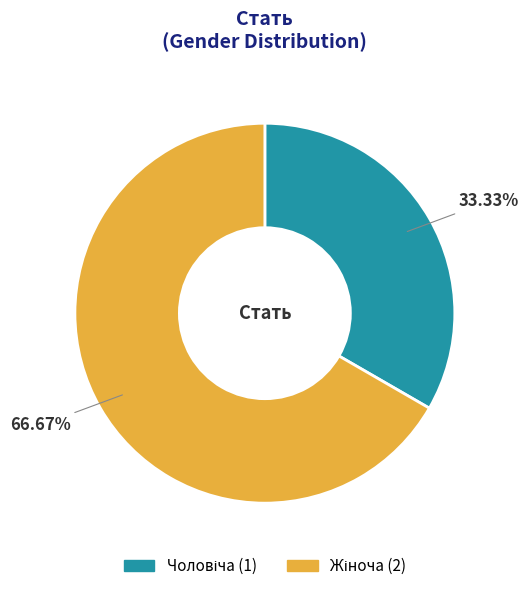

Does any single category account for the majority?

Yes